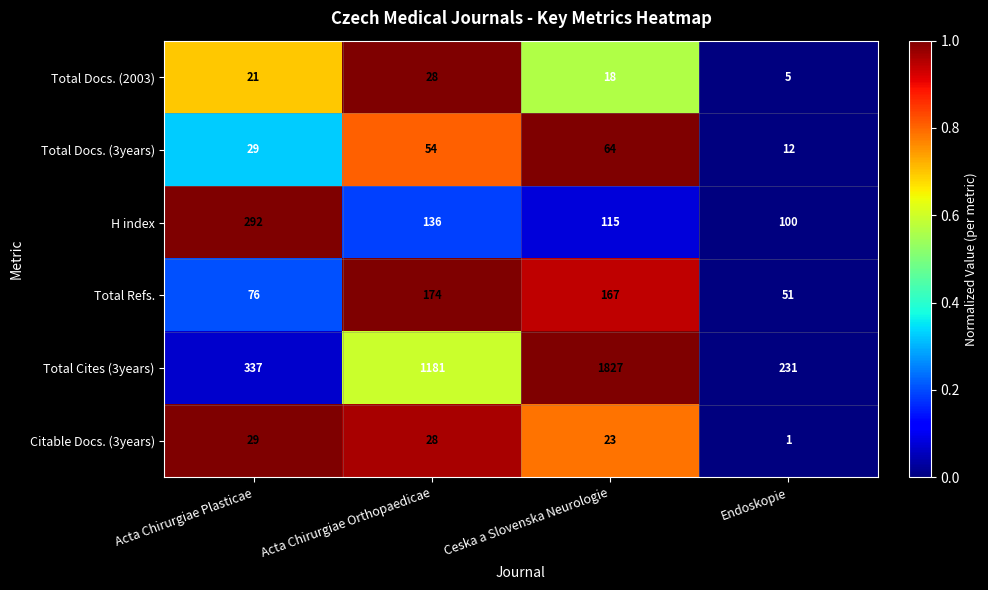

What is the difference between the second highest and second lowest values in the Total Docs. (2003) series?

3